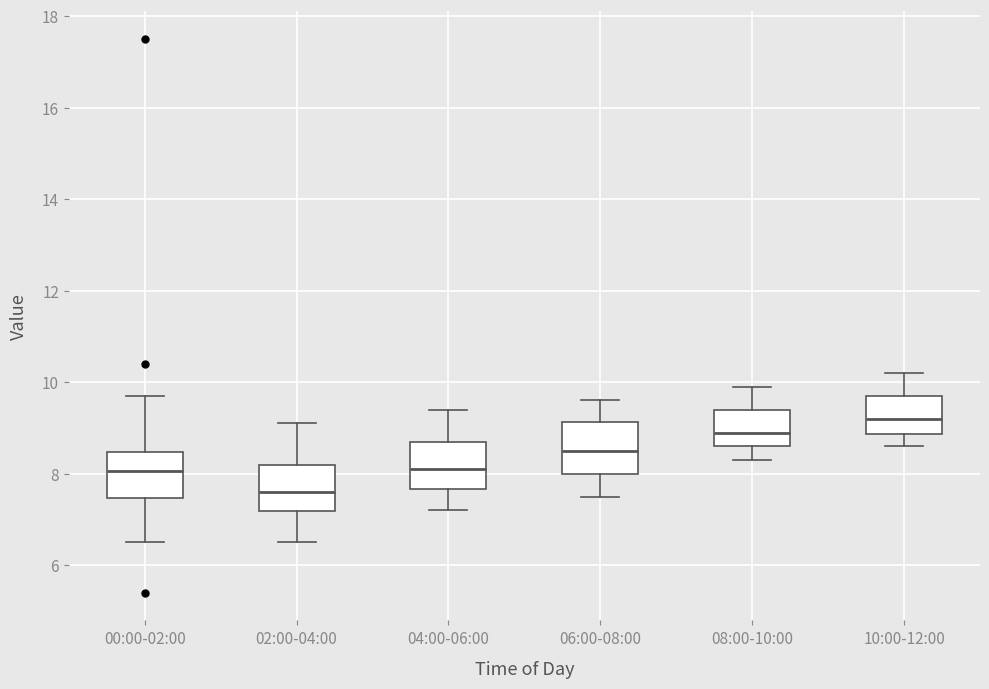

Which box has the lowest median line?

02:00-04:00